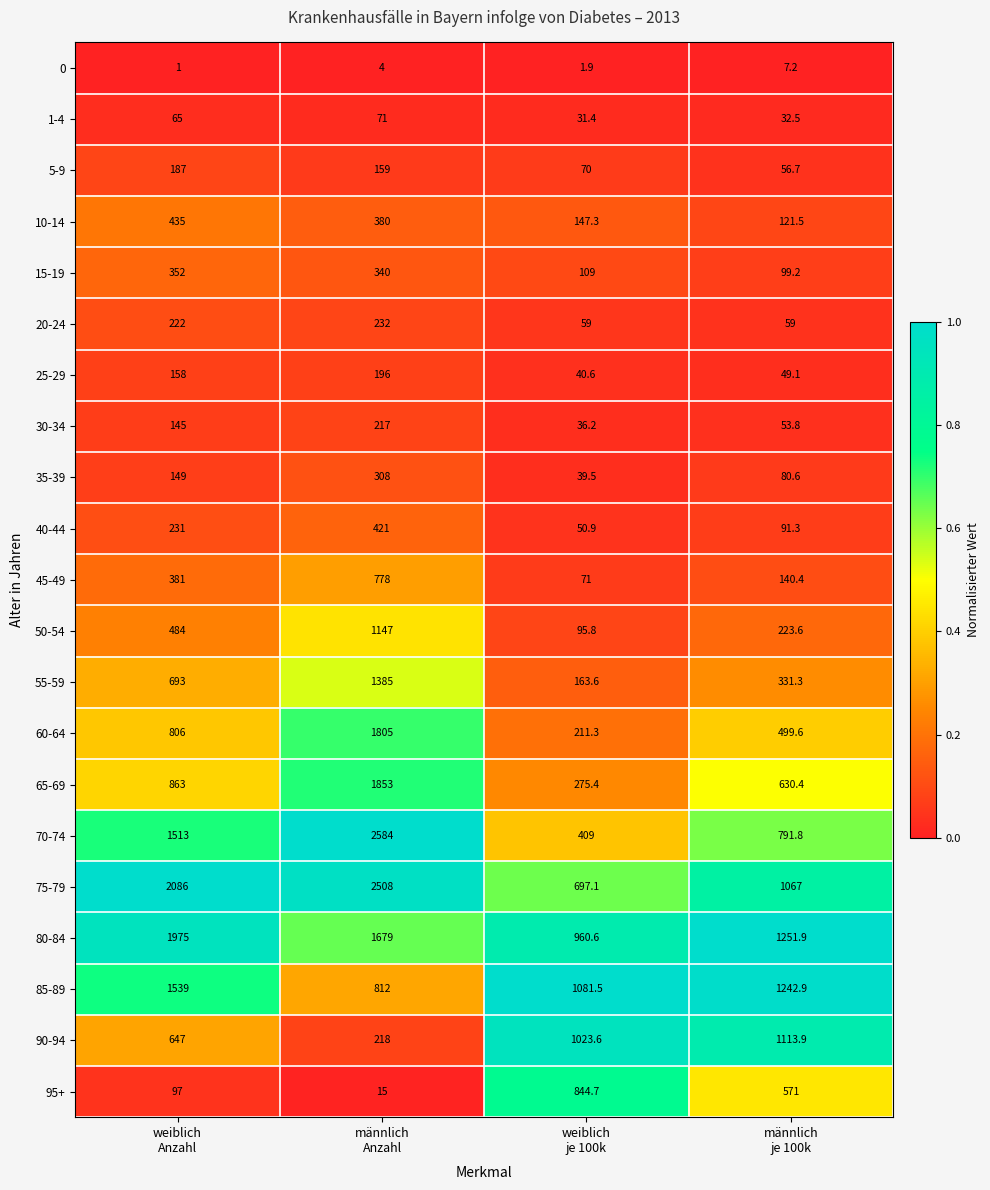

What is the sum of all 25-29 values?

443.7